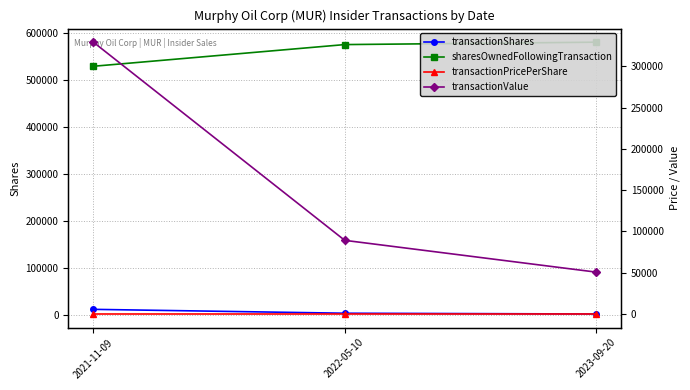

Reading left to right, list all the values displayed in this chart.

transactionShares: 2021-11-09=11022.0	2022-05-10=2756.0	2023-09-20=1116.0
sharesOwnedFollowingTransaction: 2021-11-09=529247.0	2022-05-10=575481.0	2023-09-20=580580.0
transactionPricePerShare: 2021-11-09=29.9	2022-05-10=32.4	2023-09-20=45.5
transactionValue: 2021-11-09=329319.0	2022-05-10=89262.0	2023-09-20=50772.0